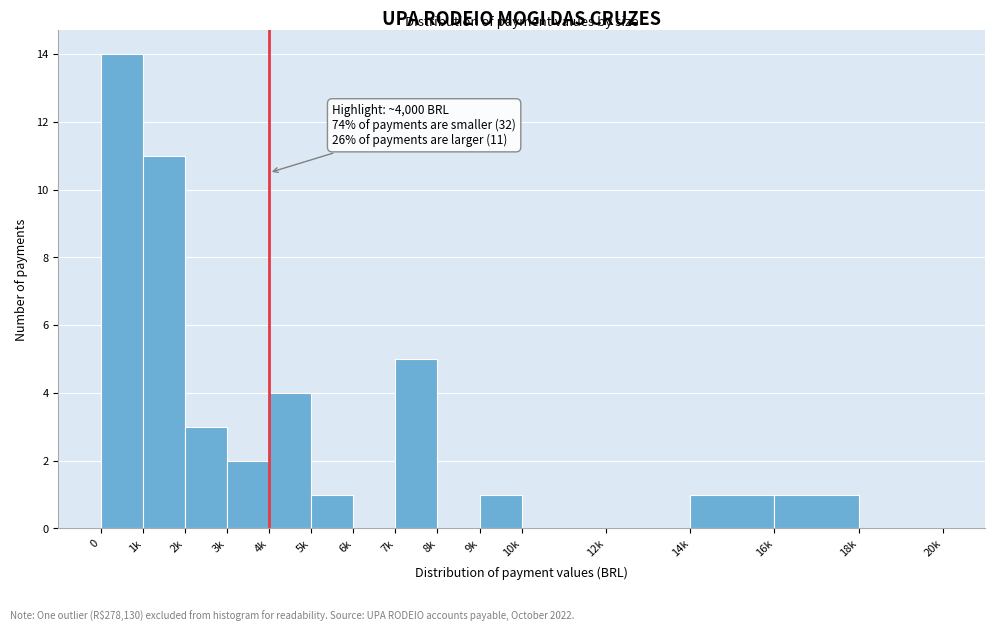

Reading left to right, what are all the values shown in this chart?

0=14	1k=11	2k=3	3k=2	4k=4	5k=1	6k=0	7k=5	8k=0	9k=1	10k=0	12k=0	14k=1	16k=1	18k=0